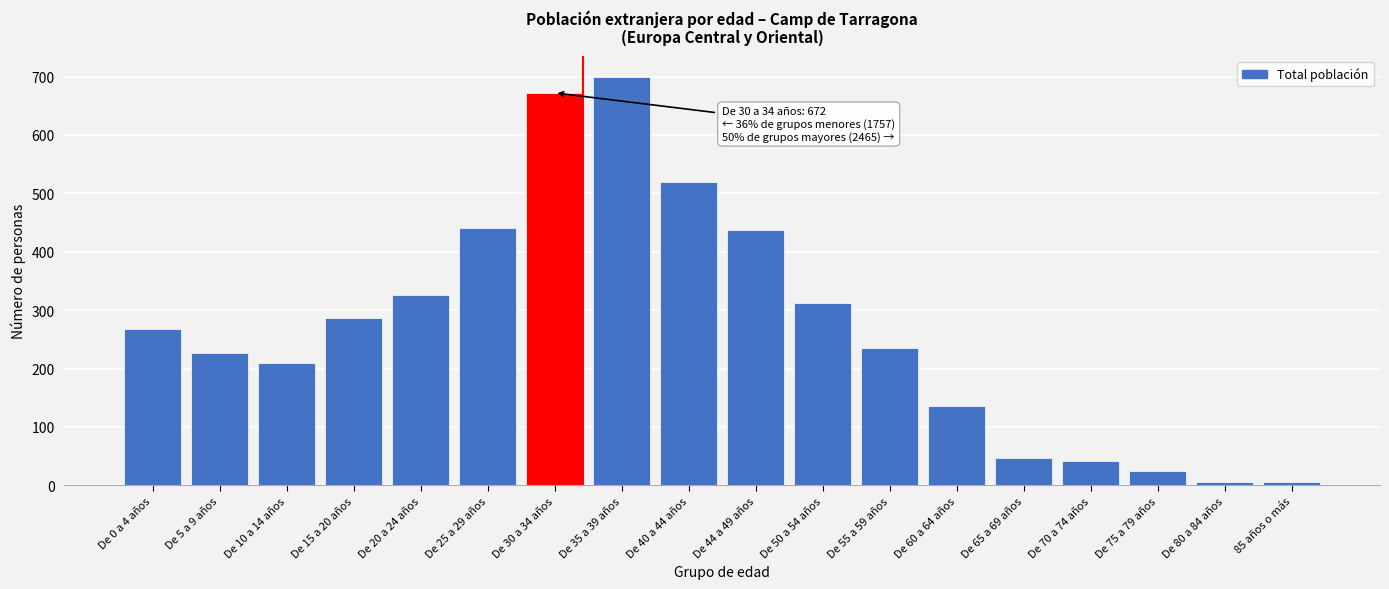

What is the ratio of the value at De 50 a 54 años to the value at De 5 a 9 años?

1.4